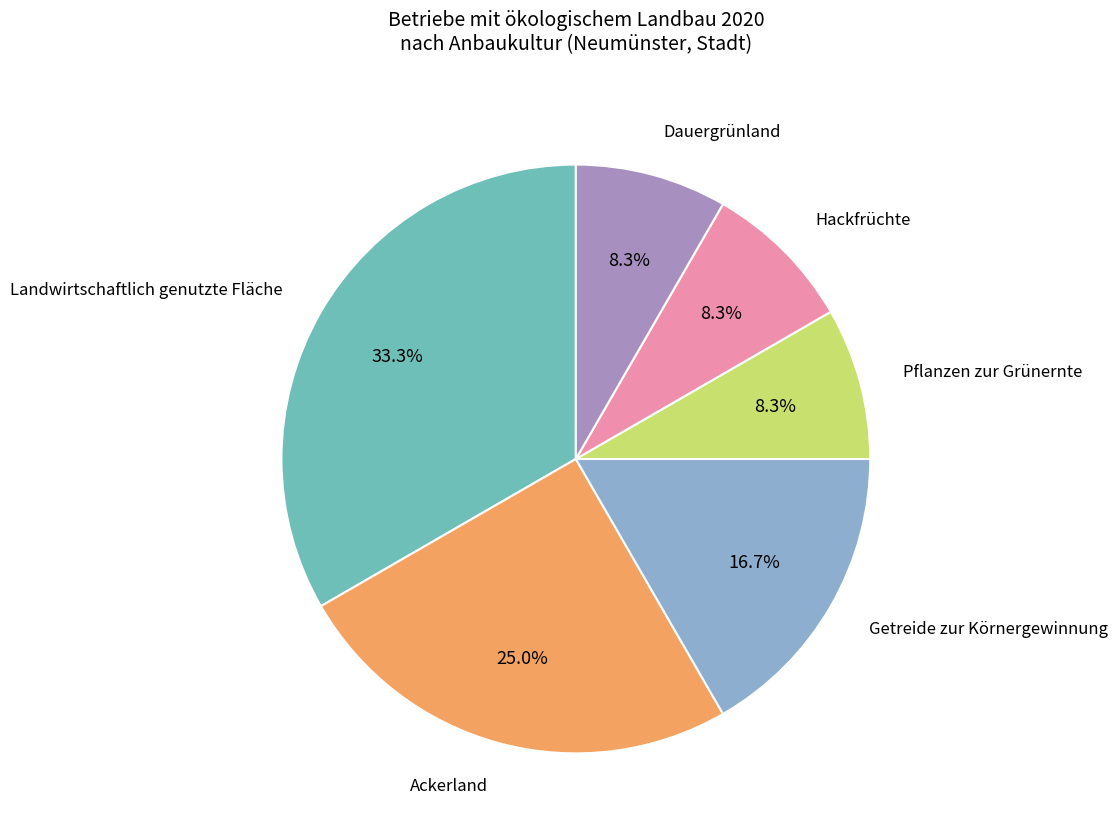

Is there any slice that represents more than half of the pie?

No